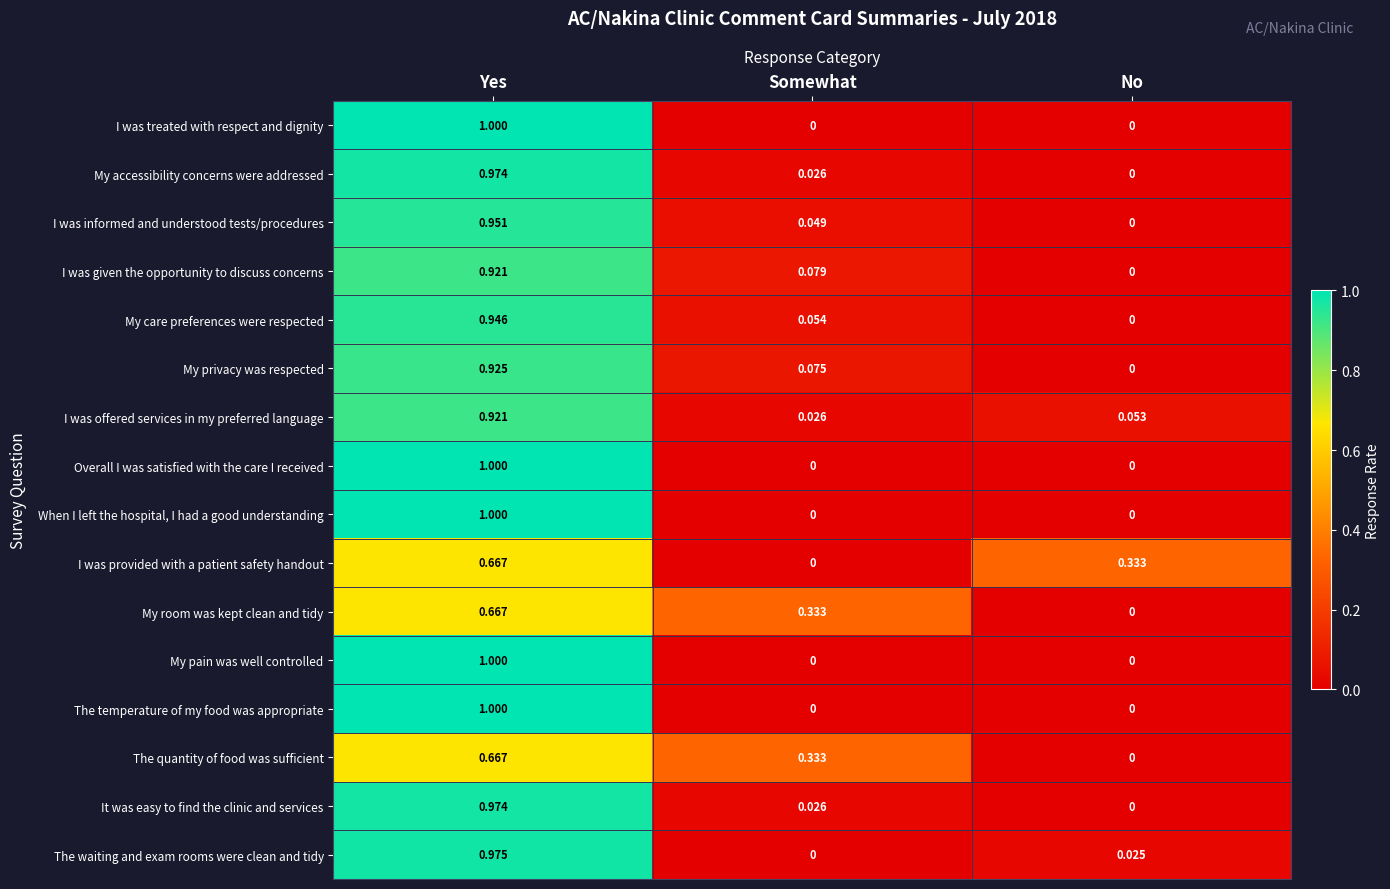

Rank the categories by It was easy to find the clinic and services value from highest to lowest.

Yes, Somewhat, No